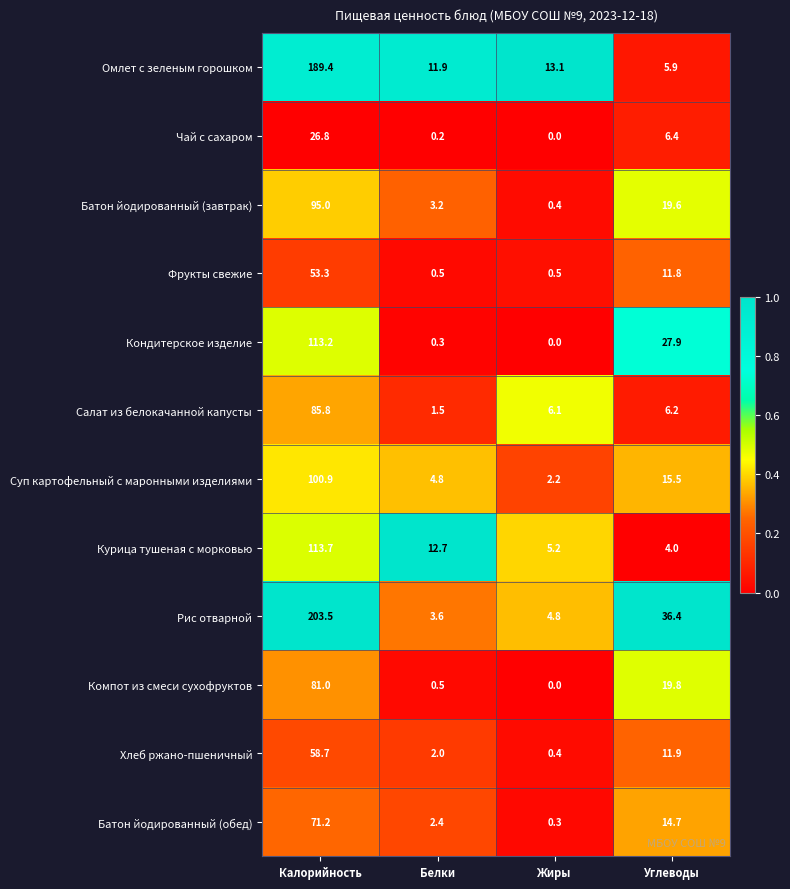

What is the difference between the highest and lowest values at Жиры?

13.1